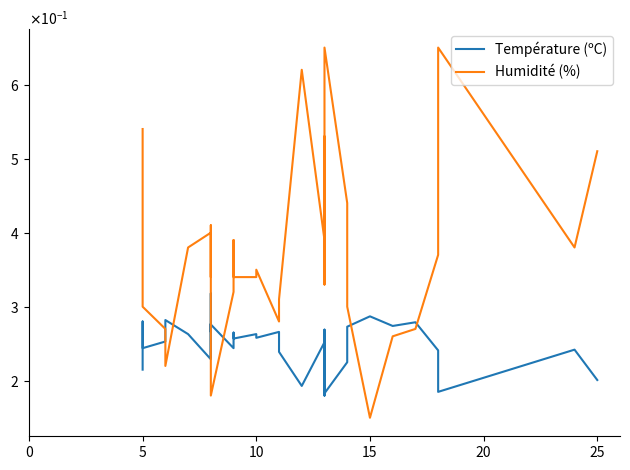

What is the difference between the second highest and second lowest values in the Température (ºC) series?

0.1